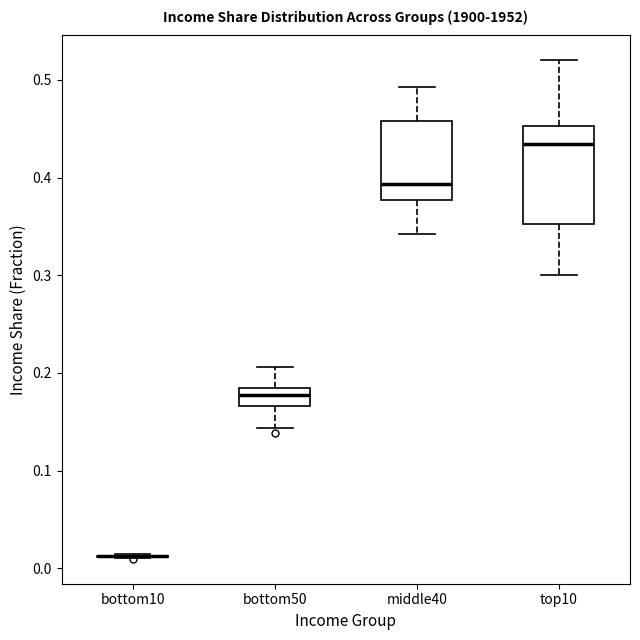

Reading left to right, read every box against the y-axis: the position of its median line, the range the box covers, and the ends of its whiskers. The values are not printed on the chart, so give them approximately, as read against the axis.

bottom10: box collapsed to a line at 0.01, whiskers 0.01 to 0.01
bottom50: median 0.18 (inside the box), box 0.17 to 0.18, whiskers 0.14 to 0.21
middle40: median 0.39, box 0.38 to 0.46, whiskers 0.34 to 0.49
top10: median 0.43, box 0.35 to 0.45, whiskers 0.30 to 0.52